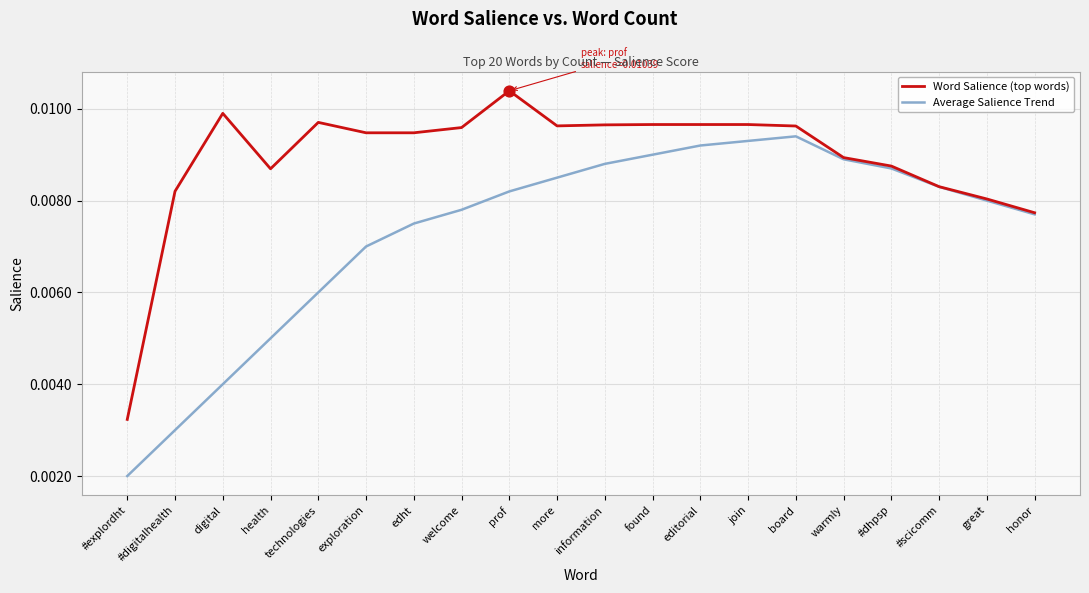

Is the value of Word Salience (top words) at honor greater than the value of Average Salience Trend at great?

No